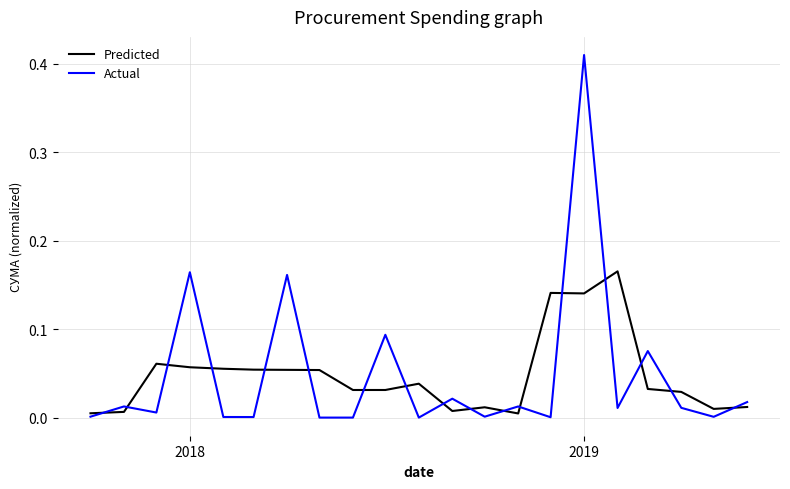

List the series in order of their peak value, lowest first.

Predicted, Actual